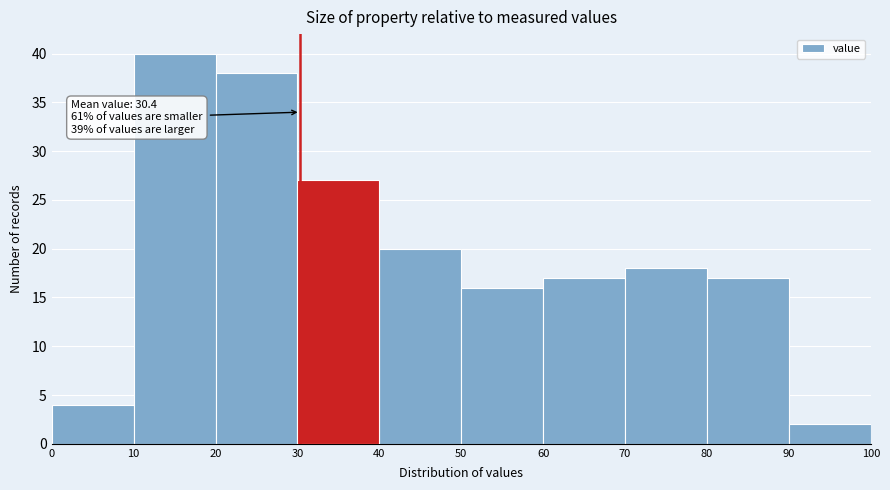

Which range on the x-axis has the tallest bar?

10 to 20